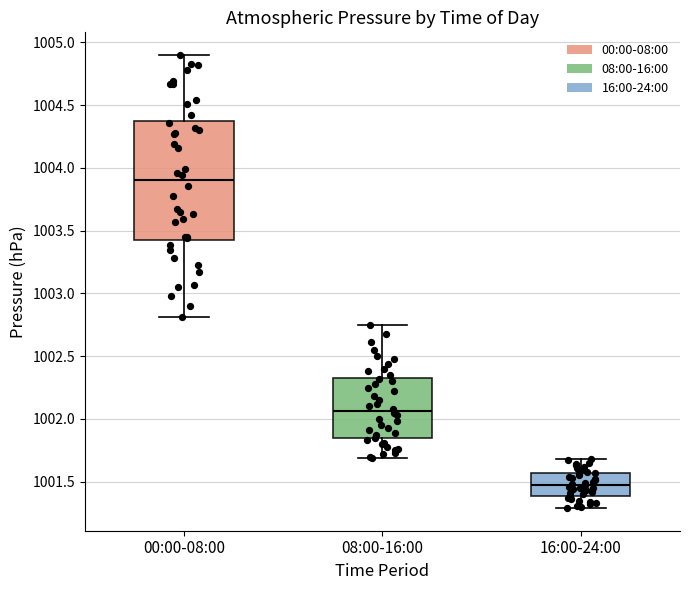

Which box has the highest median line?

00:00-08:00